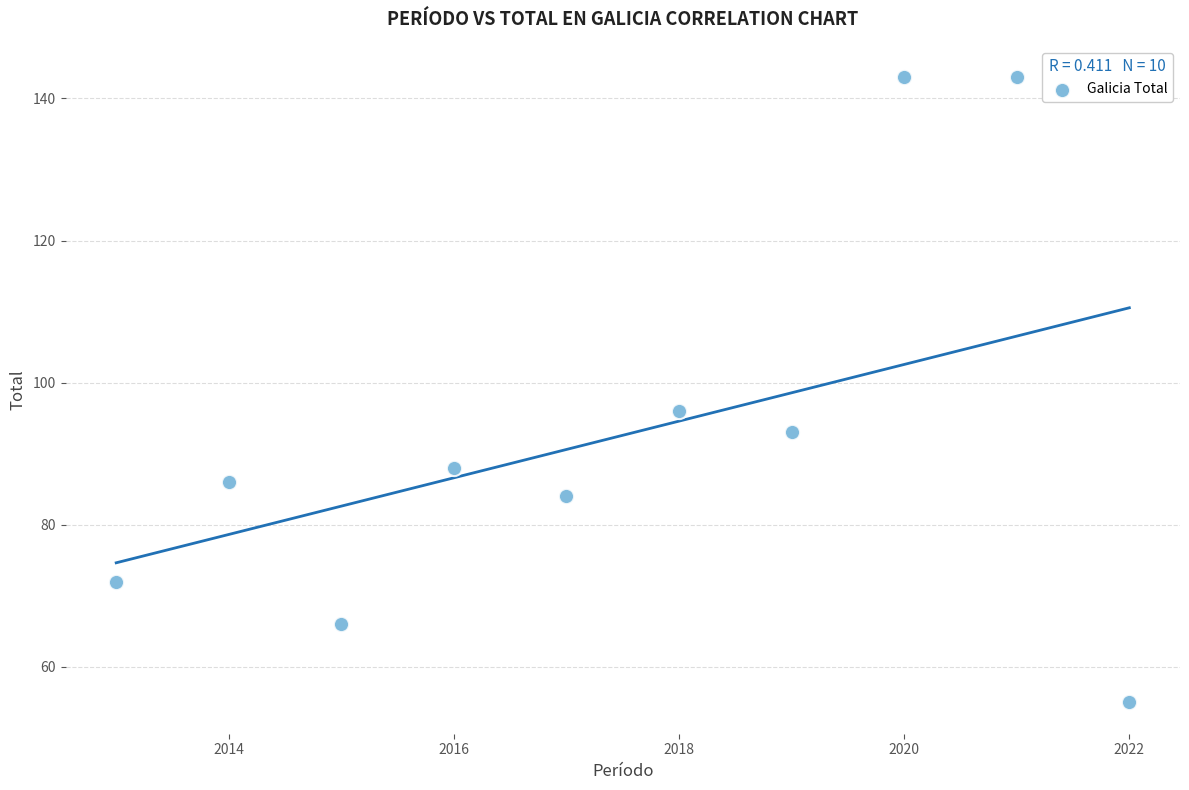

What is the average X value?

2018